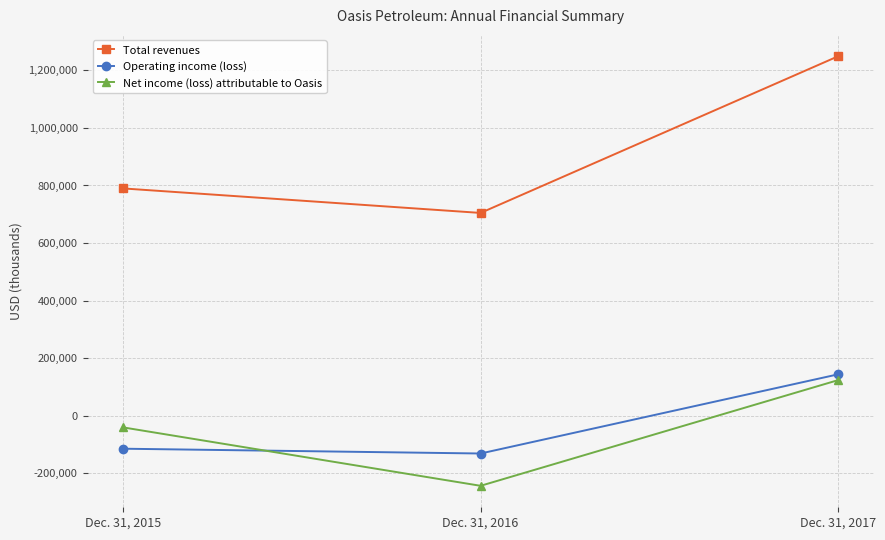

How many values in Operating income (loss) are above zero?

1